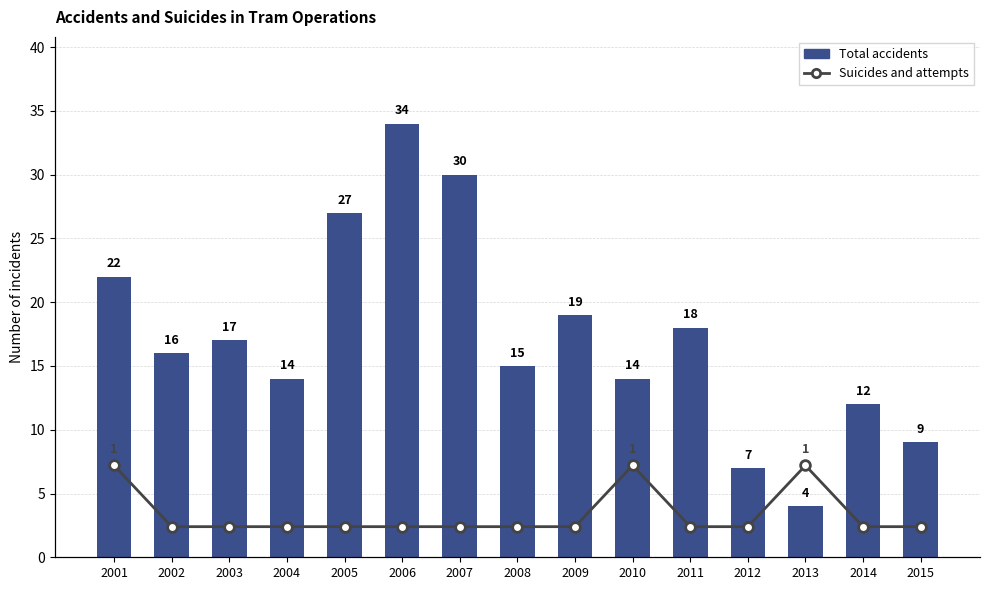

What is the value of the Suicides and attempts bar at the 13th from the left?

1